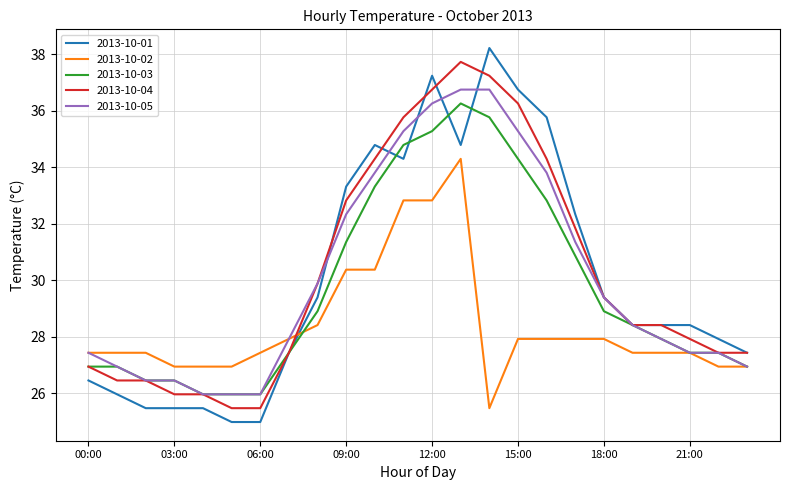

What is the highest value of the 2013-10-01 series?

38.2